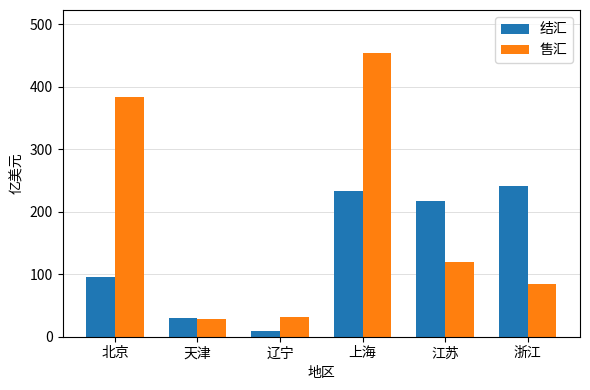

Reading right to left, transcribe all the data shown in this chart.

结汇: 241.0	216.5	233.9	9.9	29.8	96.1
售汇: 84.1	119.2	454.5	31.5	28.0	382.9